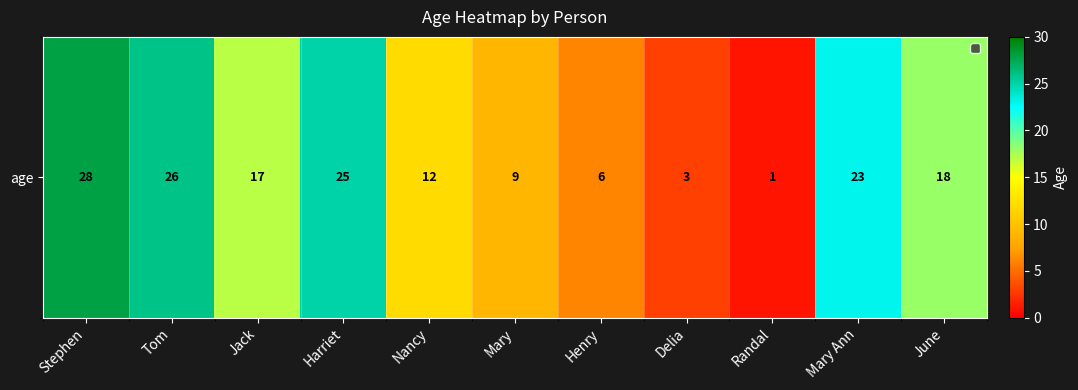

Reading left to right, transcribe all the data shown in this chart.

Stephen=28	Tom=26	Jack=17	Harriet=25	Nancy=12	Mary=9	Henry=6	Delia=3	Randal=1	Mary Ann=23	June=18